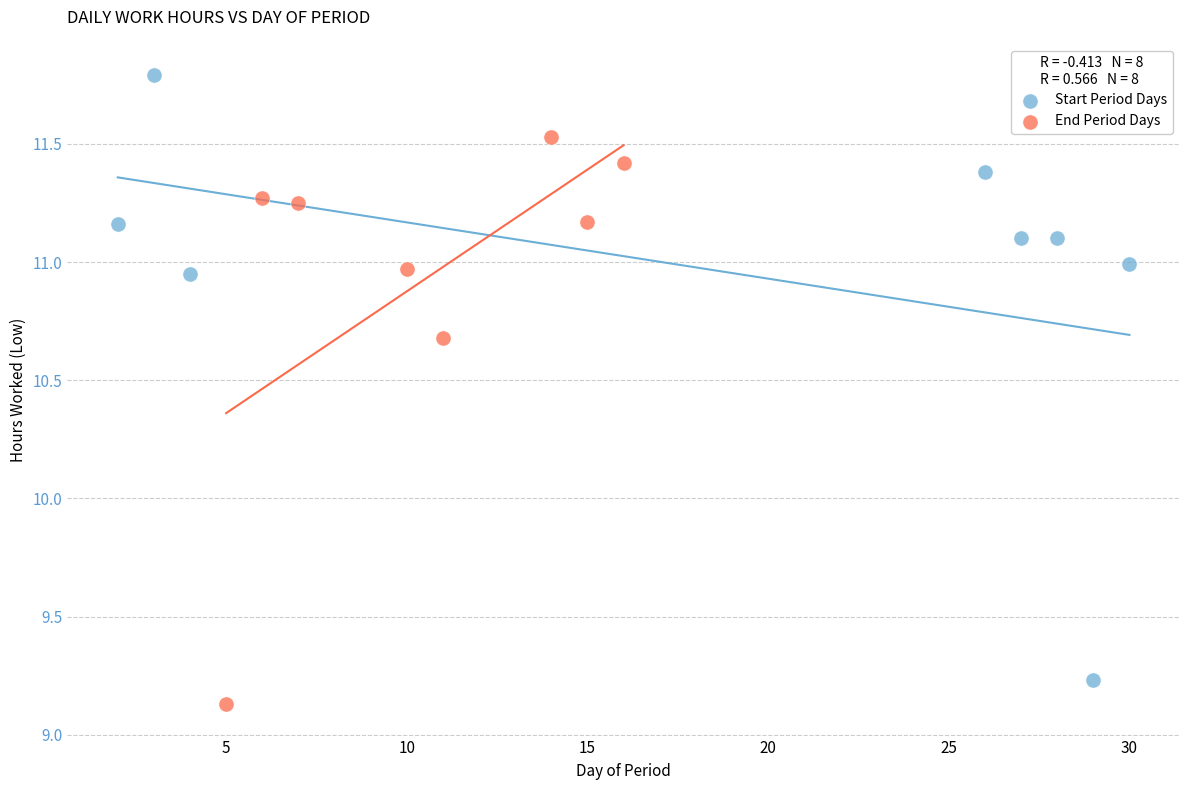

Which series contains the highest Y value?

Start Period Days